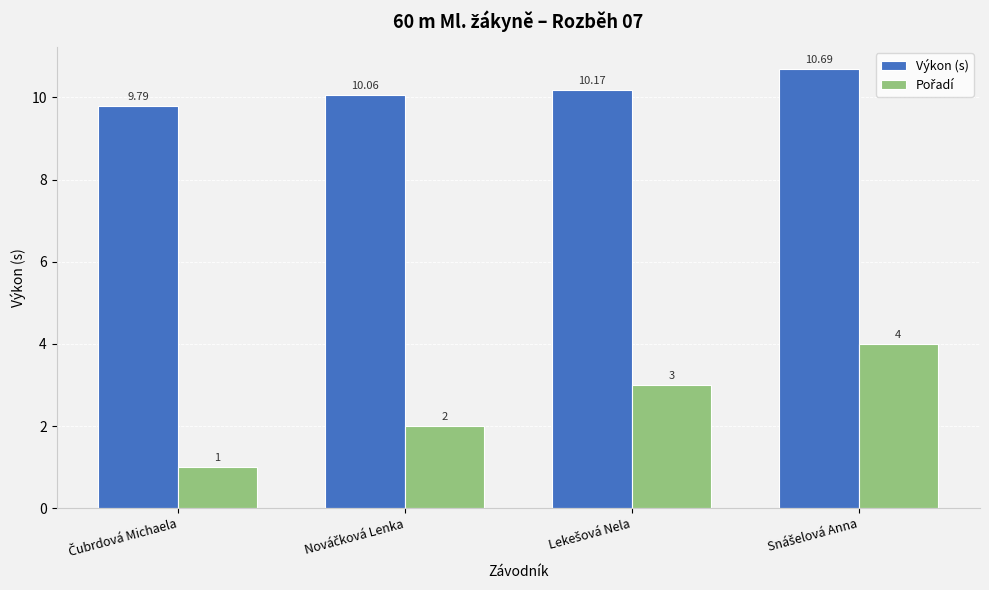

Which series has the largest total across all categories?

Výkon (s)